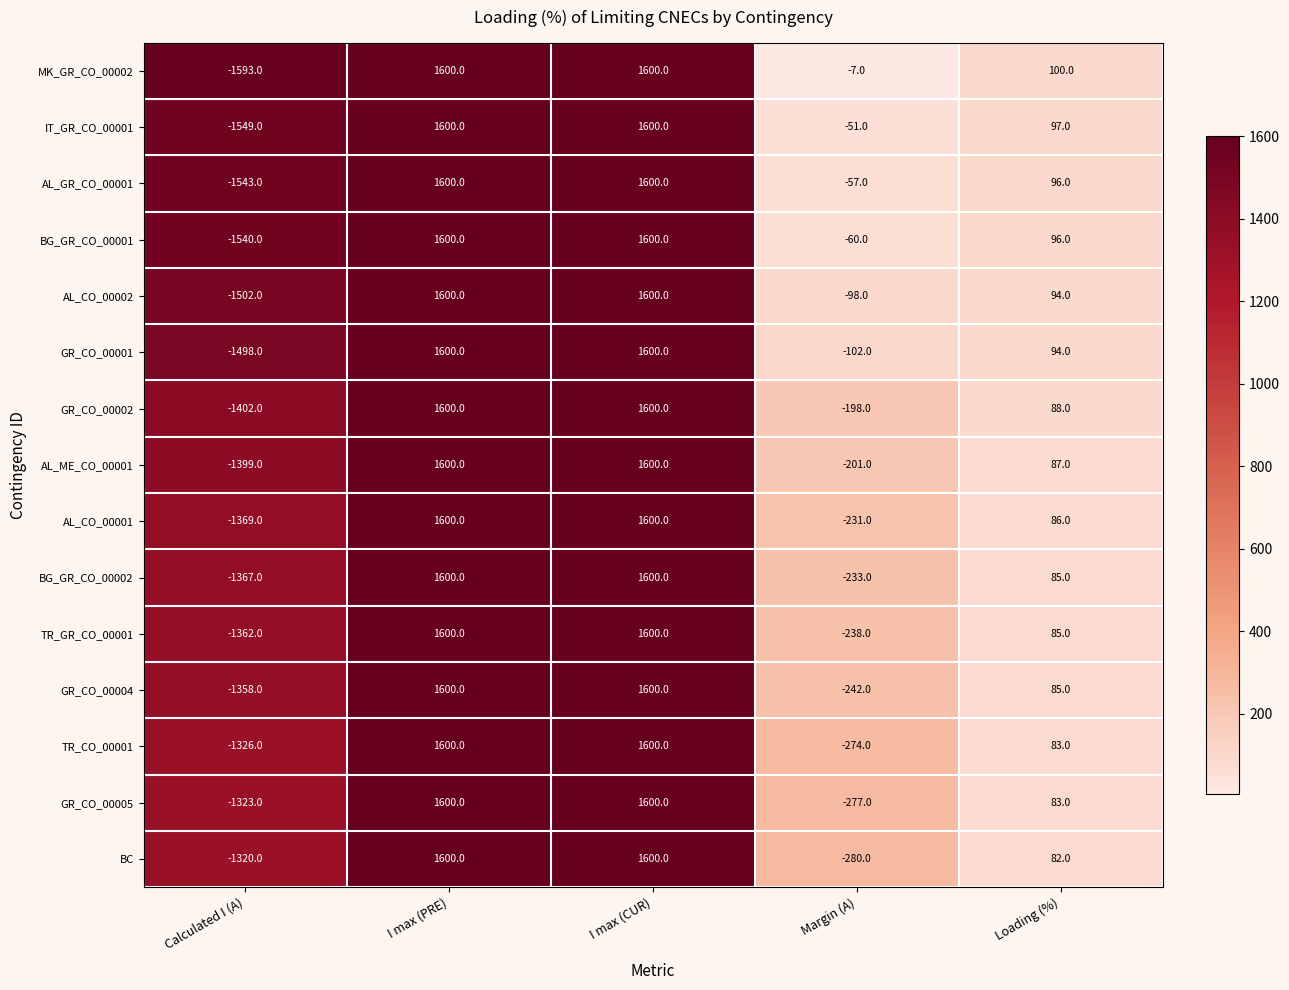

Is it true that GR_CO_00005 equals 330 at I max (PRE)?

False